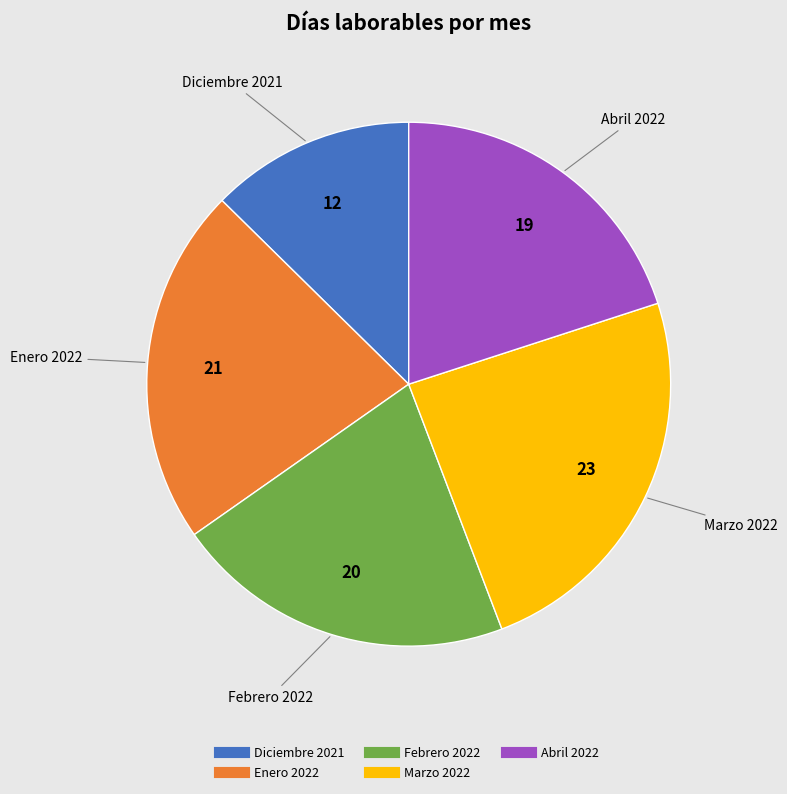

Does Marzo 2022 represent more than half of the total?

No